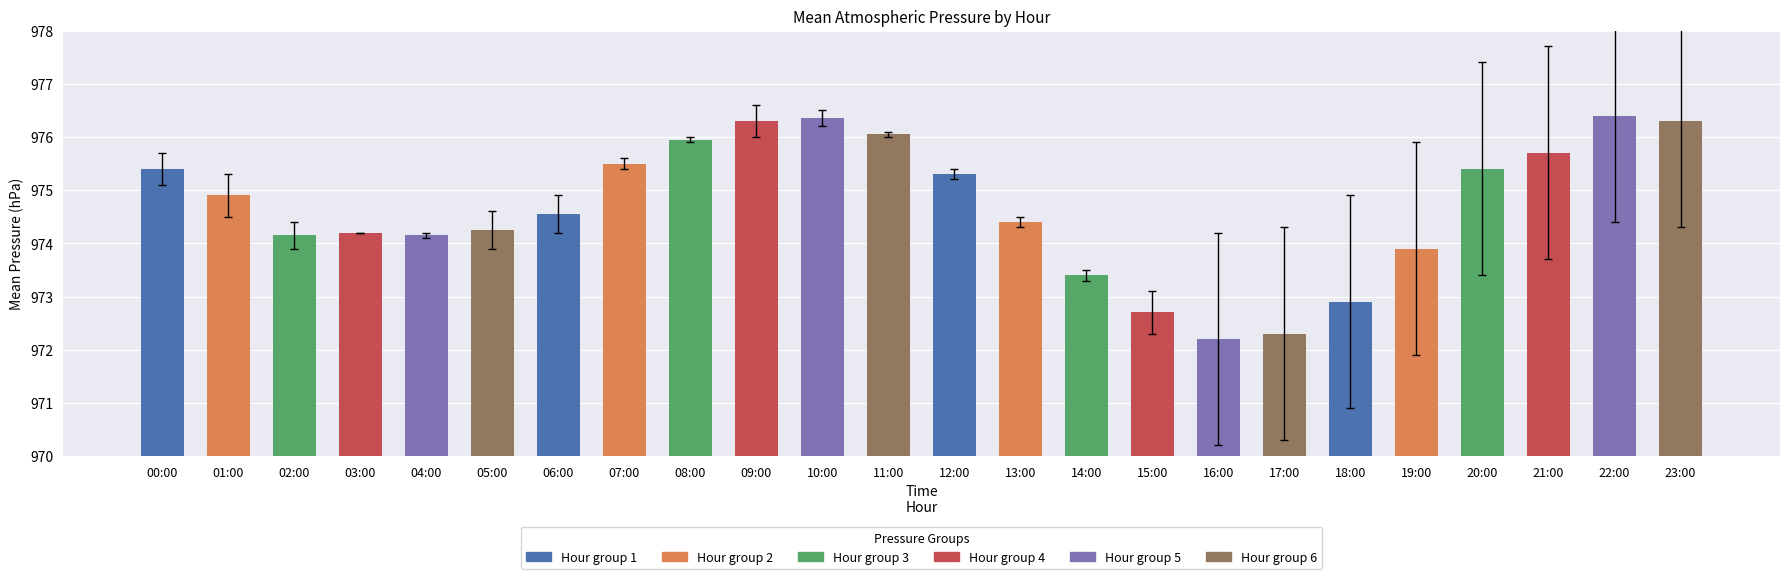

What value does the data have at 04:00?

974.2